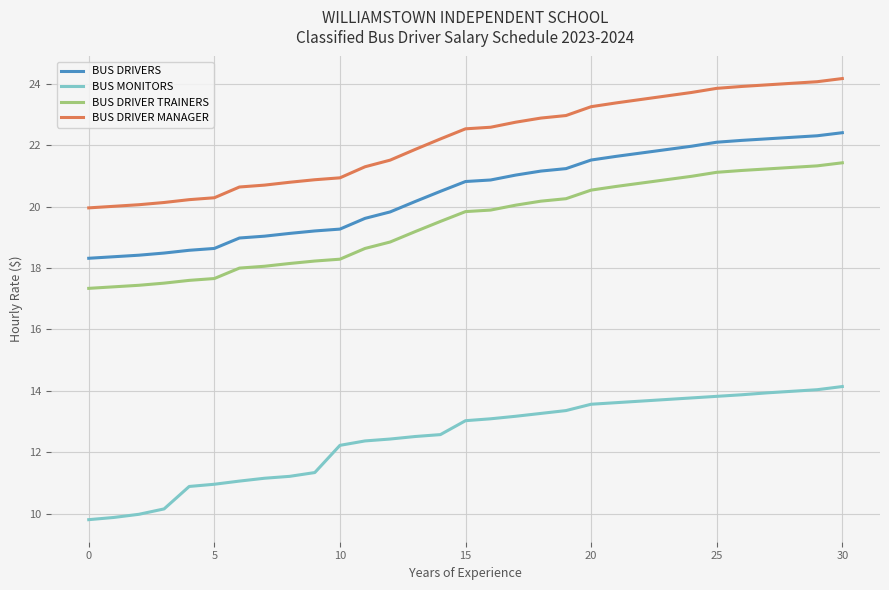

True or false: BUS MONITORS and BUS DRIVER MANAGER cross at least once.

False